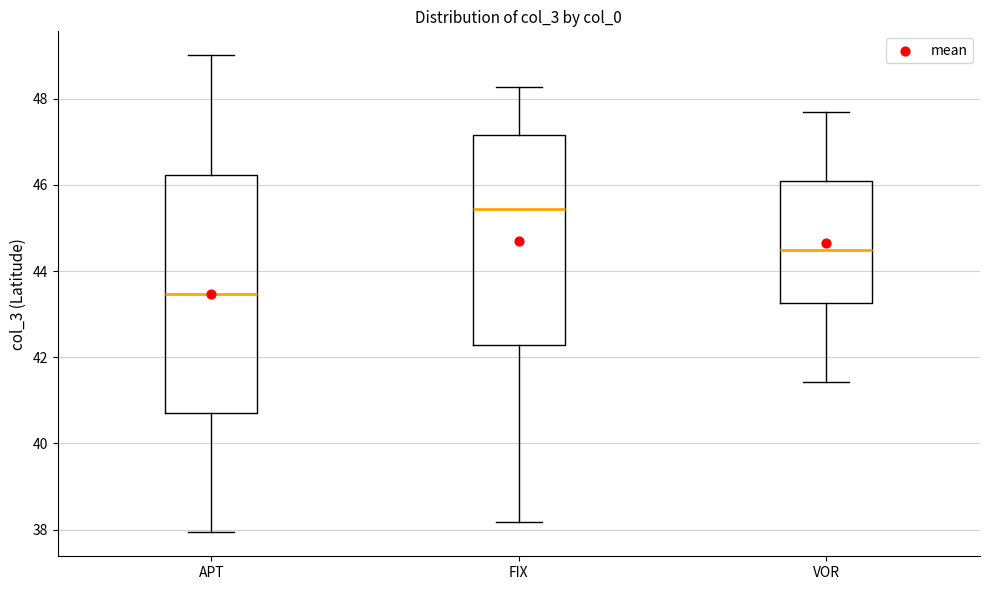

Where is the lower edge of the box for VOR on the y-axis? The values are not printed on the chart, so give them approximately, as read against the axis.

43.2